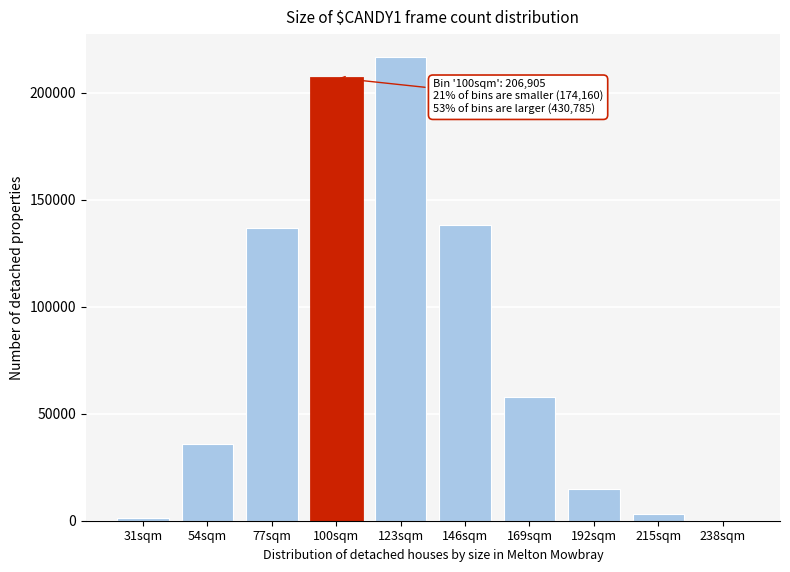

Reading right to left, list all the values displayed in this chart.

238sqm=448	215sqm=3147	192sqm=14658	169sqm=57975	146sqm=138049	123sqm=216508	100sqm=206905	77sqm=136930	54sqm=35787	31sqm=1443